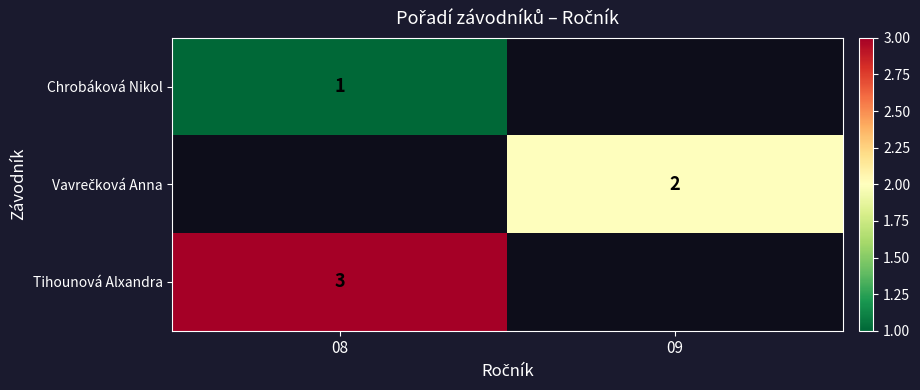

Which has a higher value, 08 or 09?

09